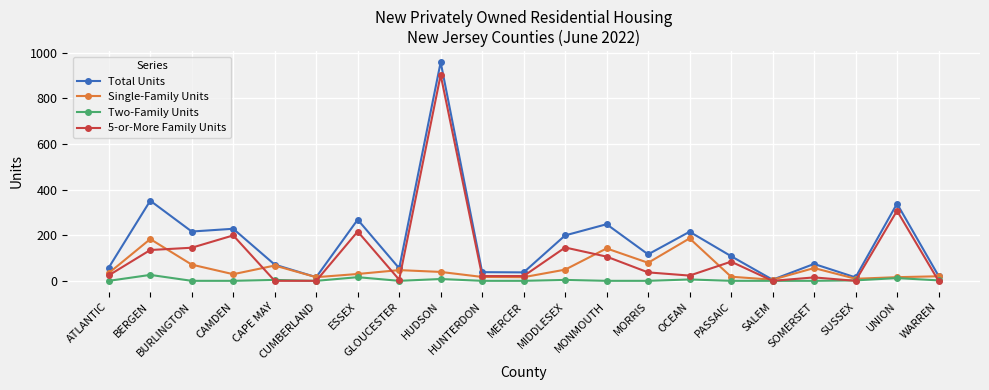

What is the average value of the Single-Family Units series?

54